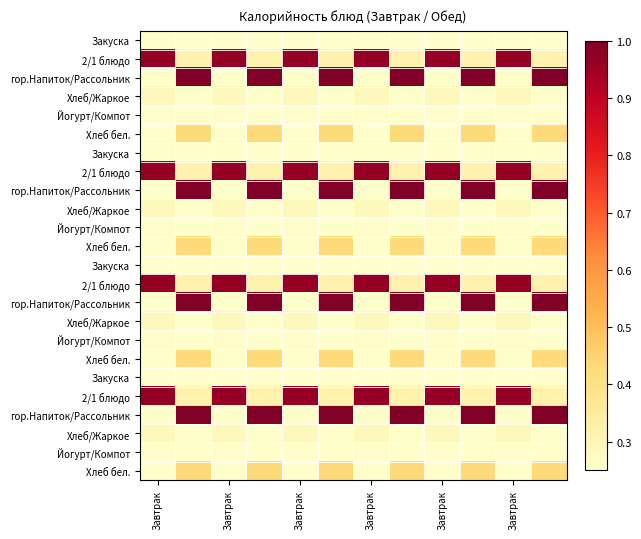

At how many categories does at least one series exceed 0?

12